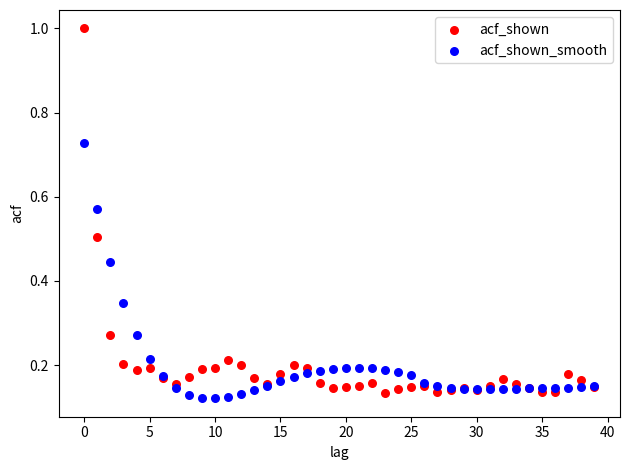

Which series has the widest spread of Y values?

acf_shown